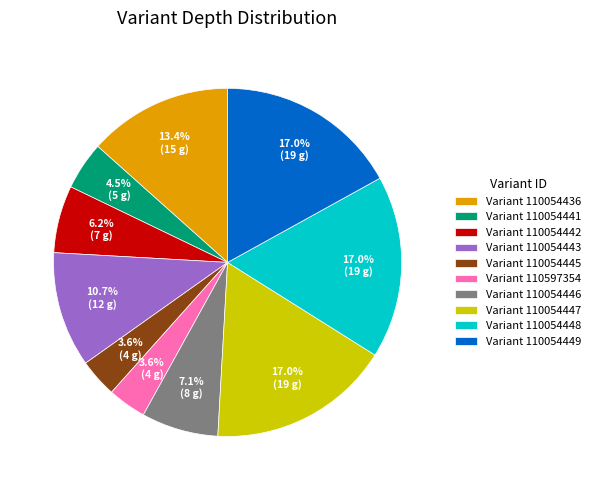

How many segments does this pie chart have?

10